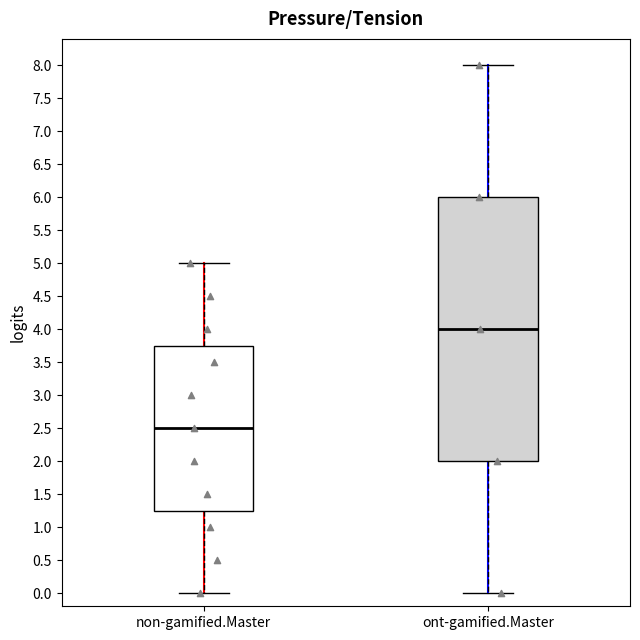

Which box is the tallest, from its lower edge to its upper edge?

ont-gamified.Master